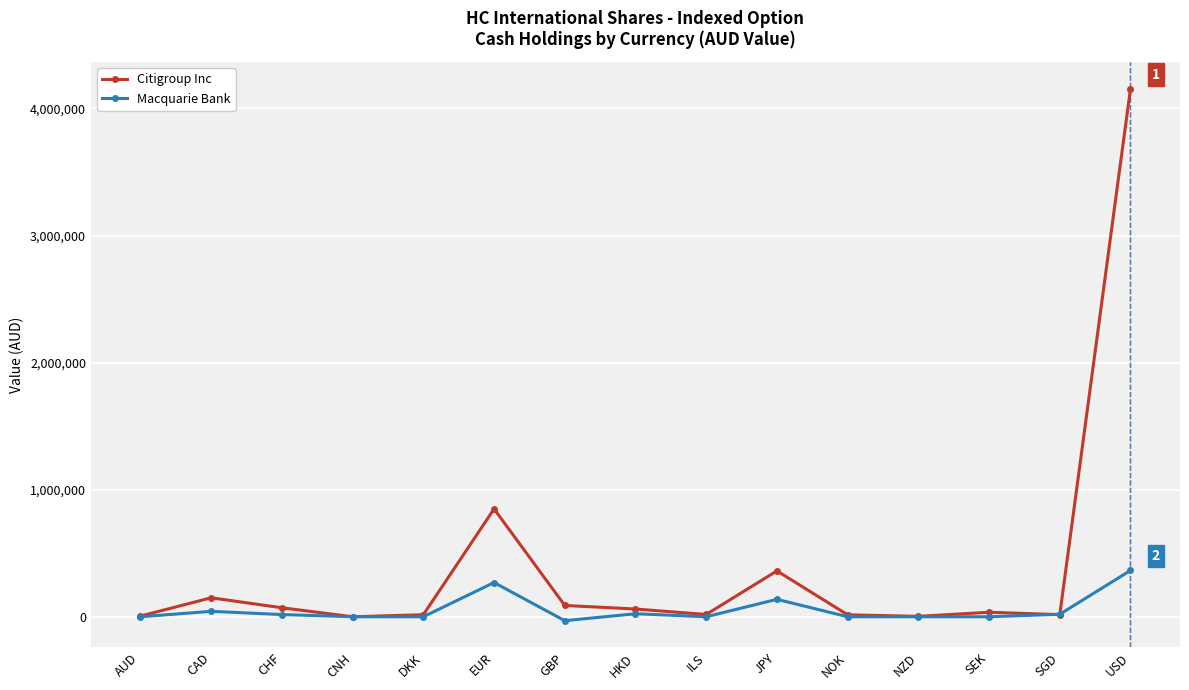

Rank the series by their average value, from highest to lowest.

Citigroup Inc, Macquarie Bank